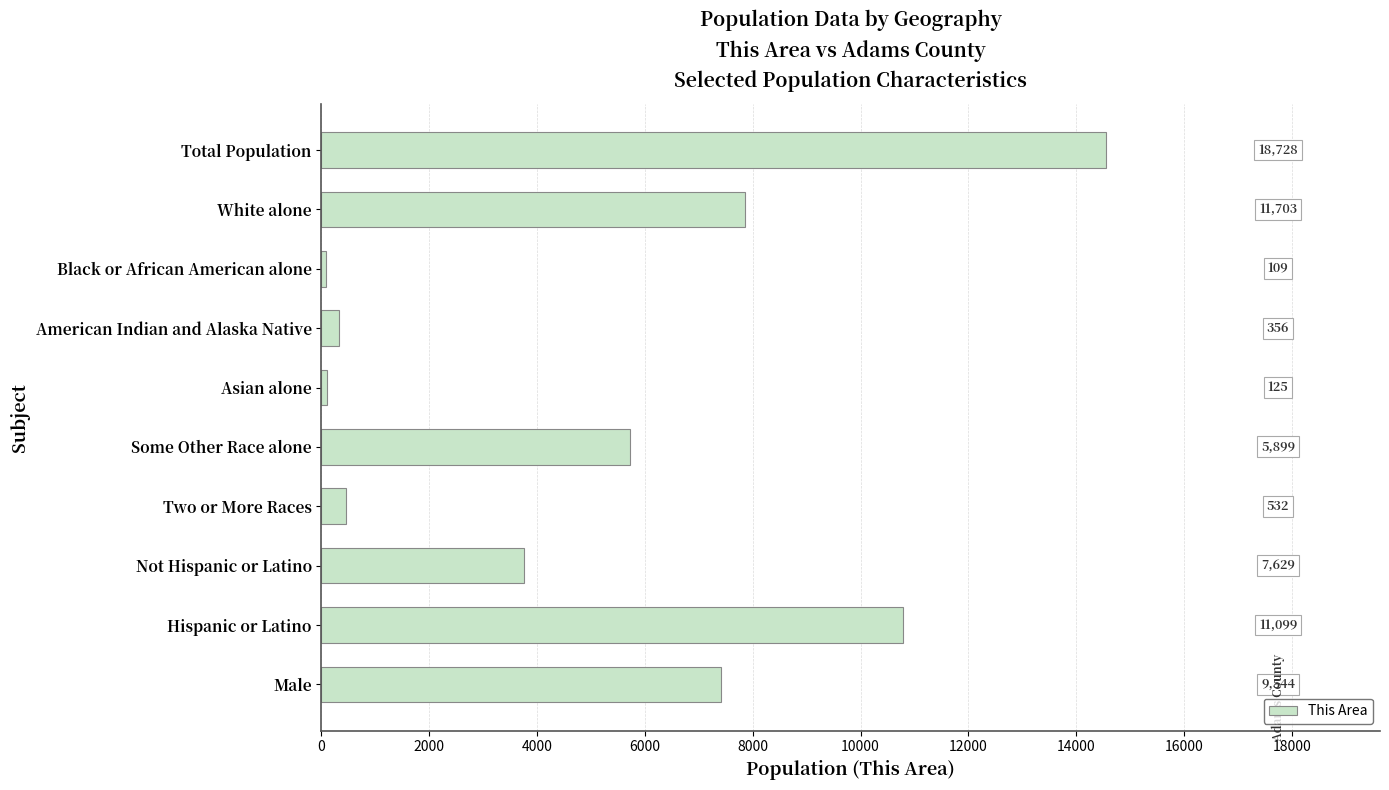

How many bars are there in total?

10